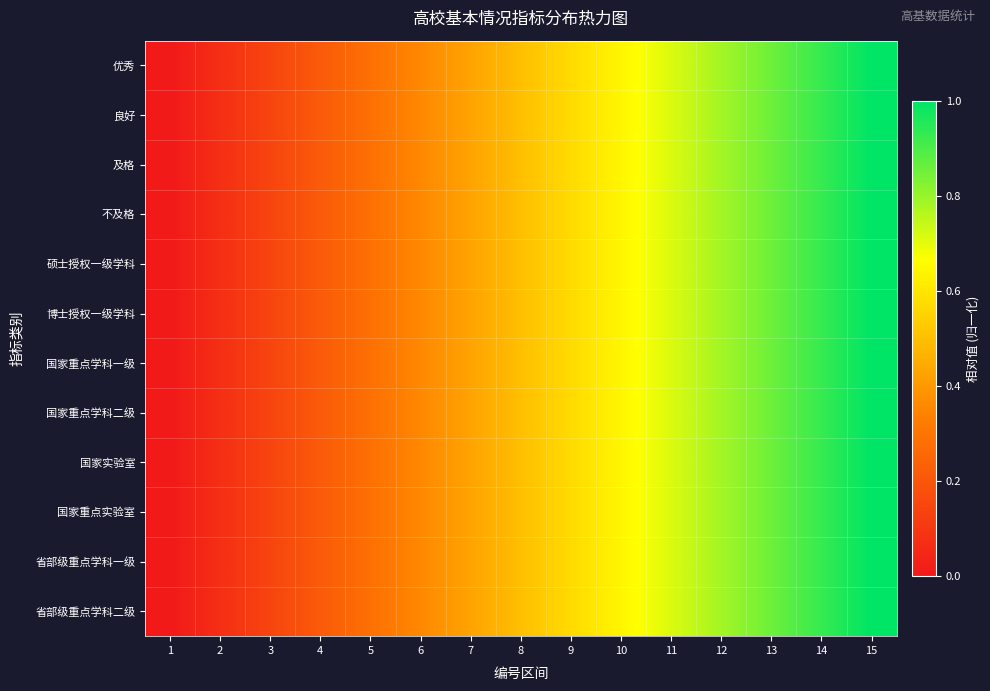

Reading left to right, list all the values displayed in this chart.

优秀: 1=0.0	2=0.1	3=0.1	4=0.2	5=0.3	6=0.4	7=0.4	8=0.5	9=0.6	10=0.6	11=0.7	12=0.8	13=0.9	14=0.9	15=1.0
良好: 1=0.0	2=0.1	3=0.1	4=0.2	5=0.3	6=0.4	7=0.4	8=0.5	9=0.6	10=0.6	11=0.7	12=0.8	13=0.9	14=0.9	15=1.0
及格: 1=0.0	2=0.1	3=0.1	4=0.2	5=0.3	6=0.4	7=0.4	8=0.5	9=0.6	10=0.6	11=0.7	12=0.8	13=0.9	14=0.9	15=1.0
不及格: 1=0.0	2=0.1	3=0.1	4=0.2	5=0.3	6=0.4	7=0.4	8=0.5	9=0.6	10=0.6	11=0.7	12=0.8	13=0.9	14=0.9	15=1.0
硕士授权一级学科: 1=0.0	2=0.1	3=0.1	4=0.2	5=0.3	6=0.4	7=0.4	8=0.5	9=0.6	10=0.6	11=0.7	12=0.8	13=0.9	14=0.9	15=1.0
博士授权一级学科: 1=0.0	2=0.1	3=0.1	4=0.2	5=0.3	6=0.4	7=0.4	8=0.5	9=0.6	10=0.6	11=0.7	12=0.8	13=0.9	14=0.9	15=1.0
国家重点学科一级: 1=0.0	2=0.1	3=0.1	4=0.2	5=0.3	6=0.4	7=0.4	8=0.5	9=0.6	10=0.6	11=0.7	12=0.8	13=0.9	14=0.9	15=1.0
国家重点学科二级: 1=0.0	2=0.1	3=0.1	4=0.2	5=0.3	6=0.4	7=0.4	8=0.5	9=0.6	10=0.6	11=0.7	12=0.8	13=0.9	14=0.9	15=1.0
国家实验室: 1=0.0	2=0.1	3=0.1	4=0.2	5=0.3	6=0.4	7=0.4	8=0.5	9=0.6	10=0.6	11=0.7	12=0.8	13=0.9	14=0.9	15=1.0
国家重点实验室: 1=0.0	2=0.1	3=0.1	4=0.2	5=0.3	6=0.4	7=0.4	8=0.5	9=0.6	10=0.6	11=0.7	12=0.8	13=0.9	14=0.9	15=1.0
省部级重点学科一级: 1=0.0	2=0.1	3=0.1	4=0.2	5=0.3	6=0.4	7=0.4	8=0.5	9=0.6	10=0.6	11=0.7	12=0.8	13=0.9	14=0.9	15=1.0
省部级重点学科二级: 1=0.0	2=0.1	3=0.1	4=0.2	5=0.3	6=0.4	7=0.4	8=0.5	9=0.6	10=0.6	11=0.7	12=0.8	13=0.9	14=0.9	15=1.0